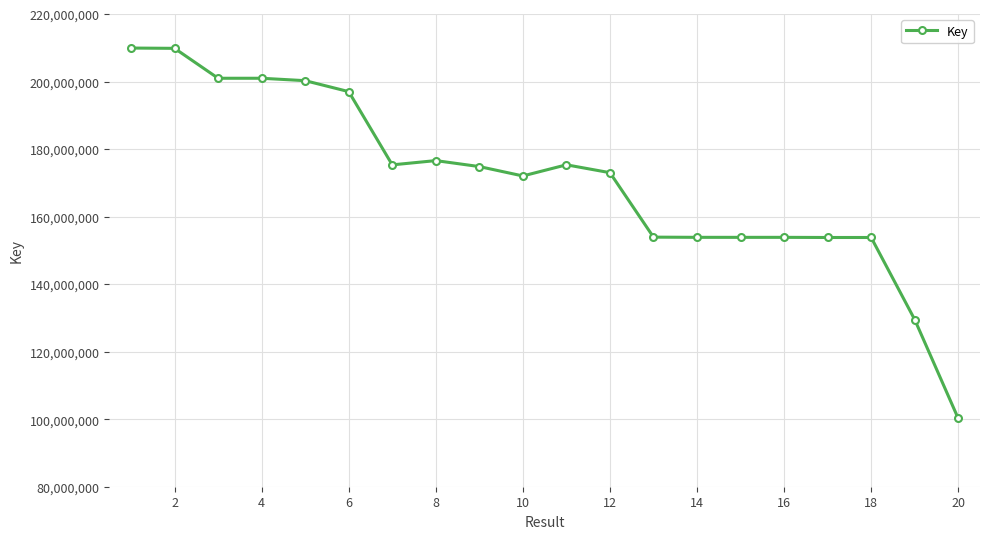

What is the value of the 18th point from the left?

153813045